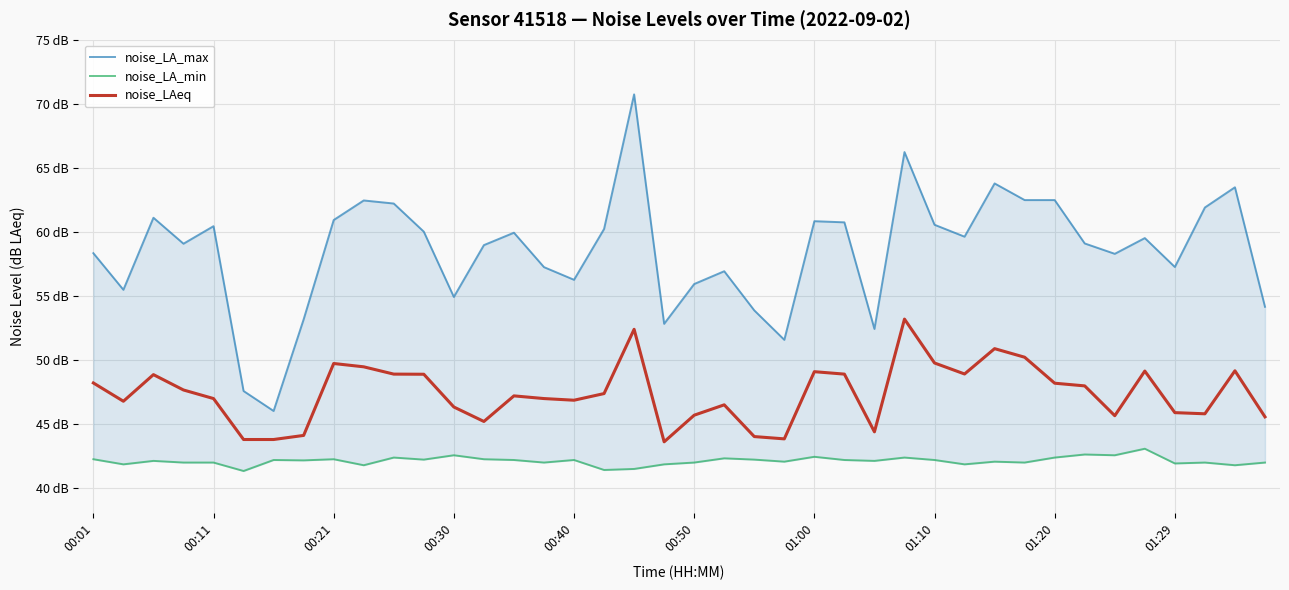

At which label does noise_LA_min first exceed 42?

00:01